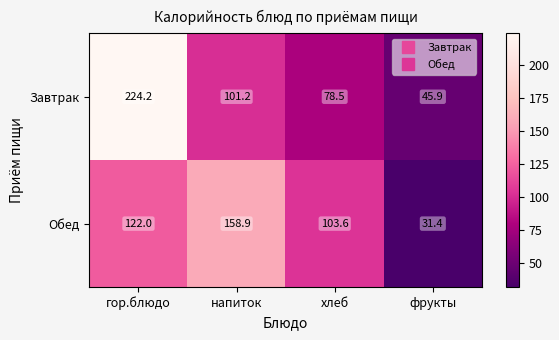

At which category does the chart reach its peak across all series?

гор.блюдо